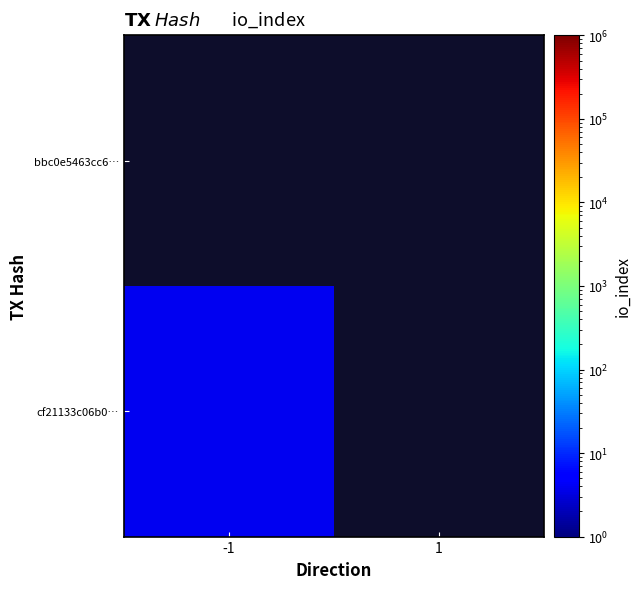

At how many categories does at least one series exceed 3?

1